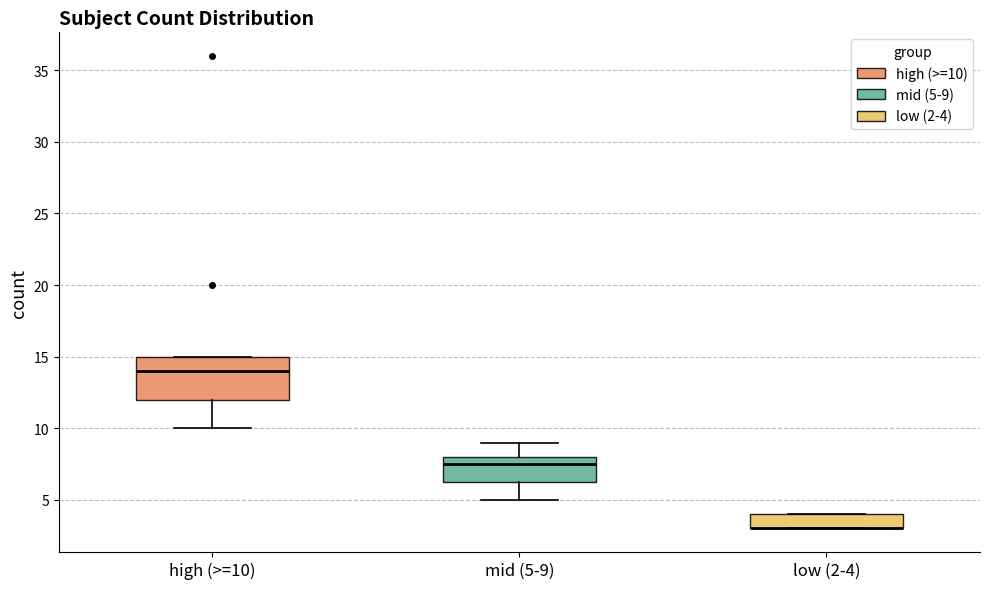

Where is the upper edge of the box for mid (5-9) on the y-axis? The values are not printed on the chart, so give them approximately, as read against the axis.

8.0